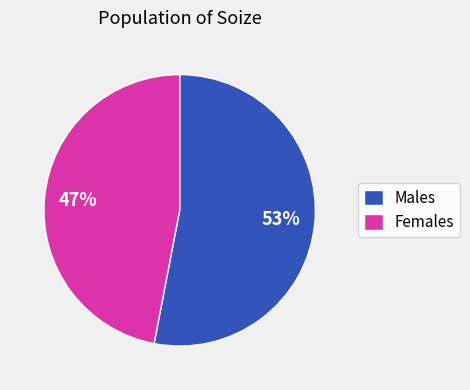

To the nearest percent, what is the difference between the largest and smallest slice percentages?

6%